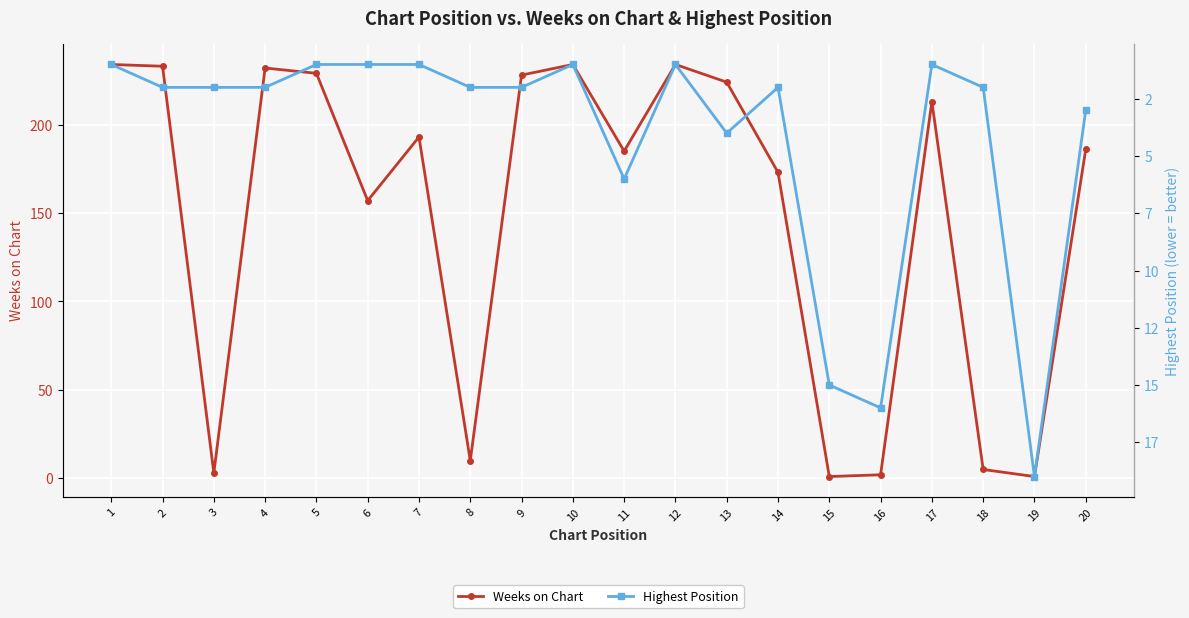

True or false: Weeks on Chart has a value of 185 at 11.

True